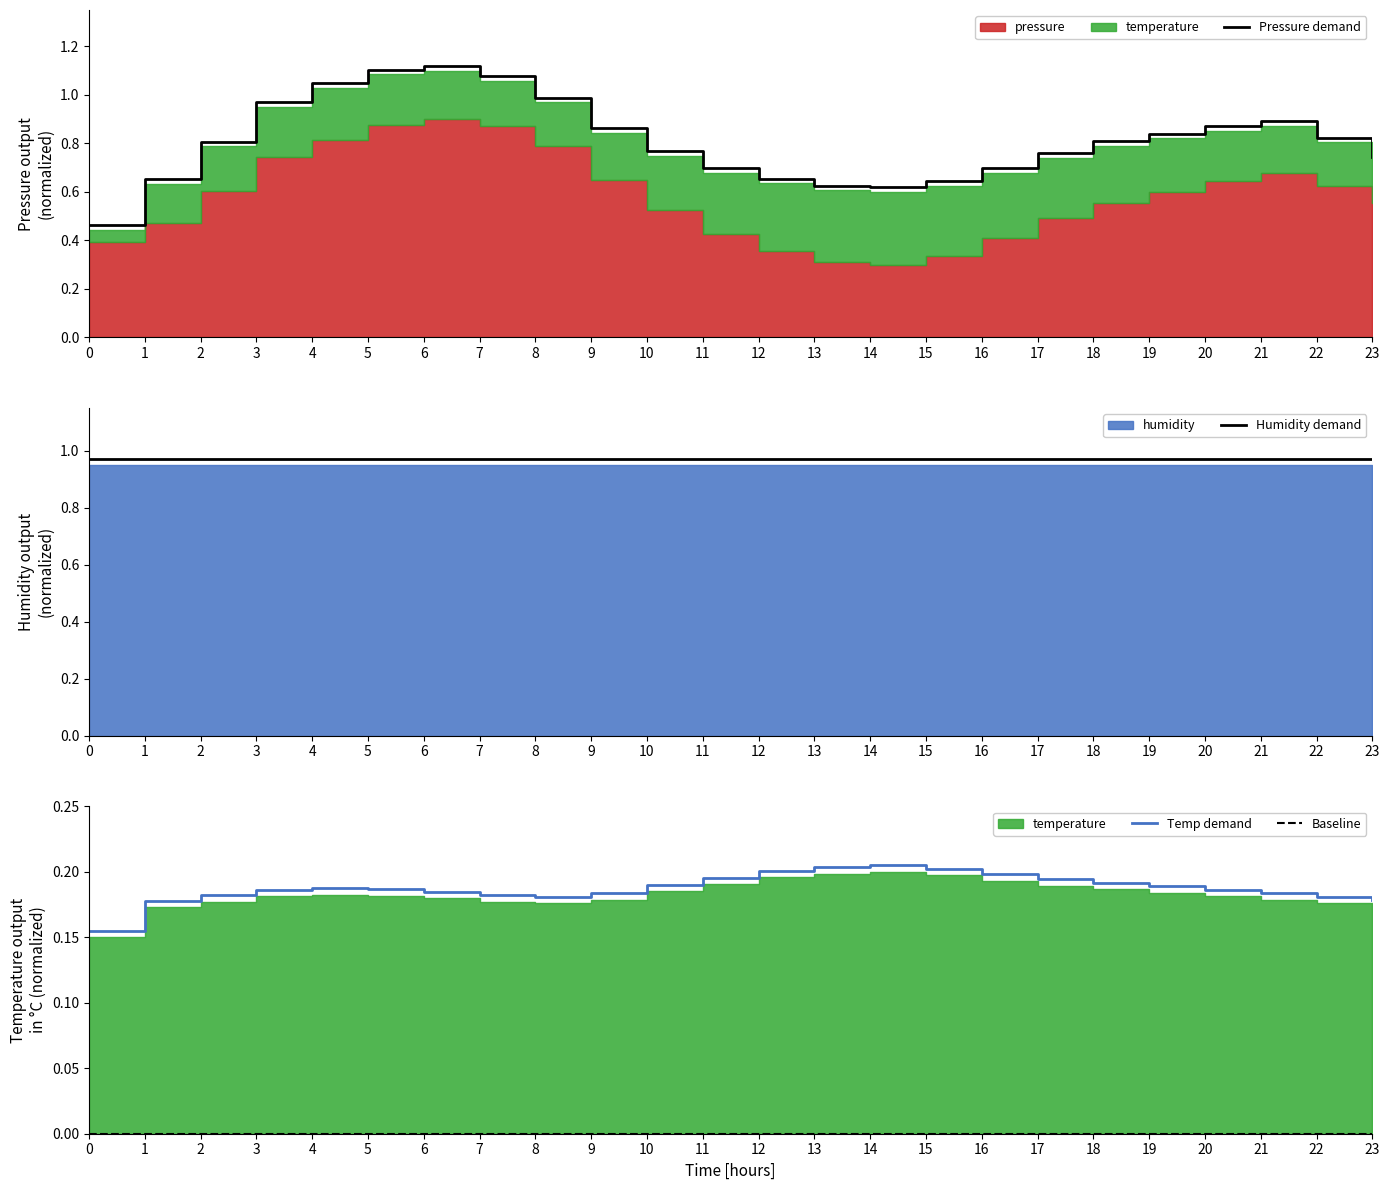

At which category is the sum across all series the highest?

6